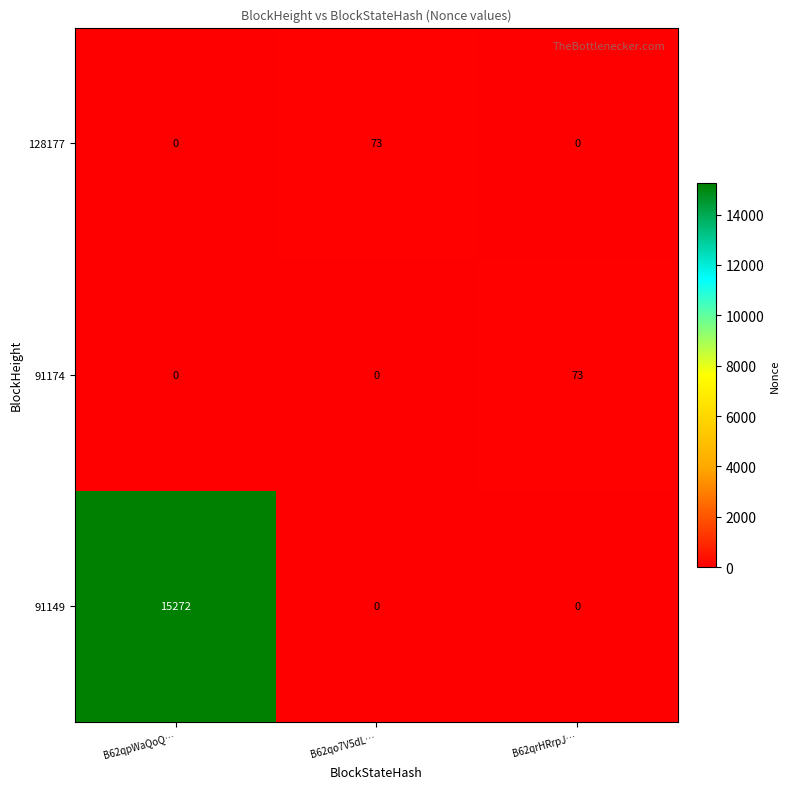

The 91174 series shows 0 at B62qpWaQoQ…. True or false?

True